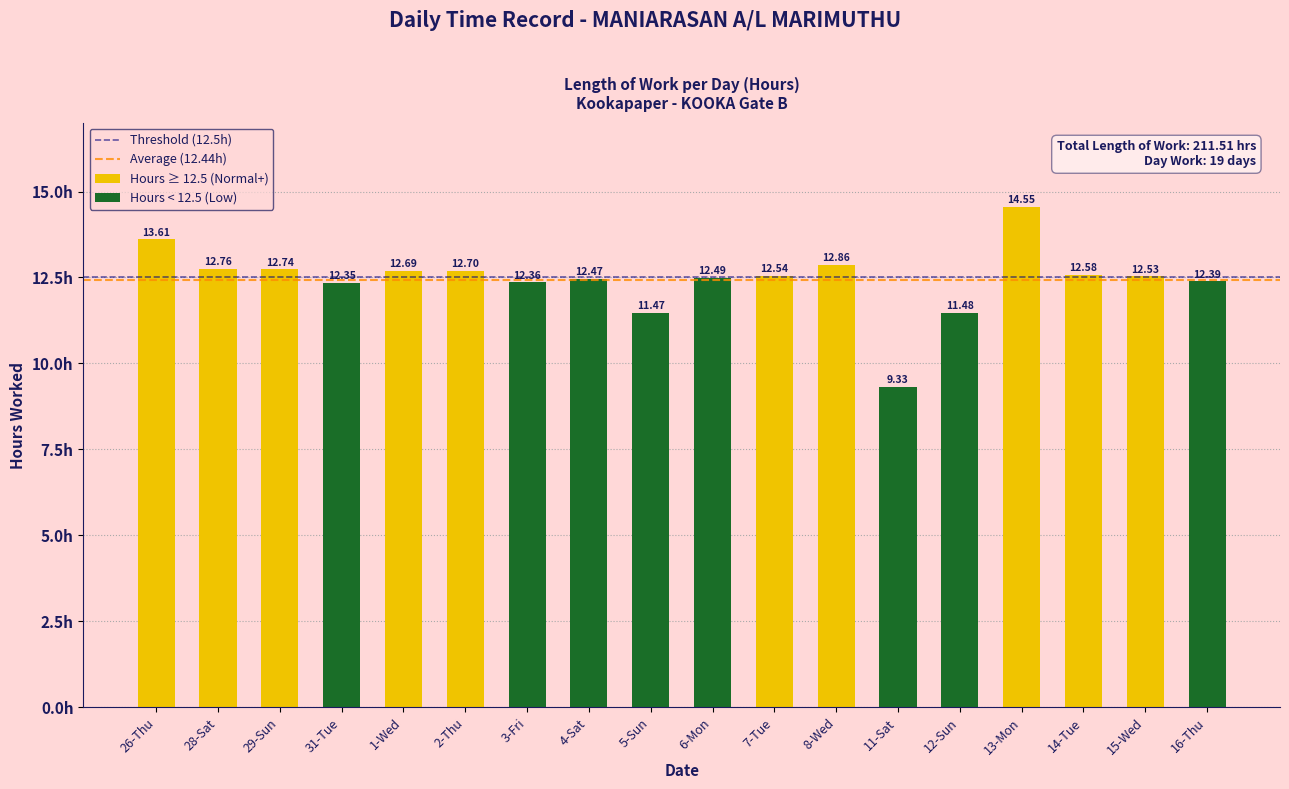

Are the bars grouped side by side (vs. stacked)?

No